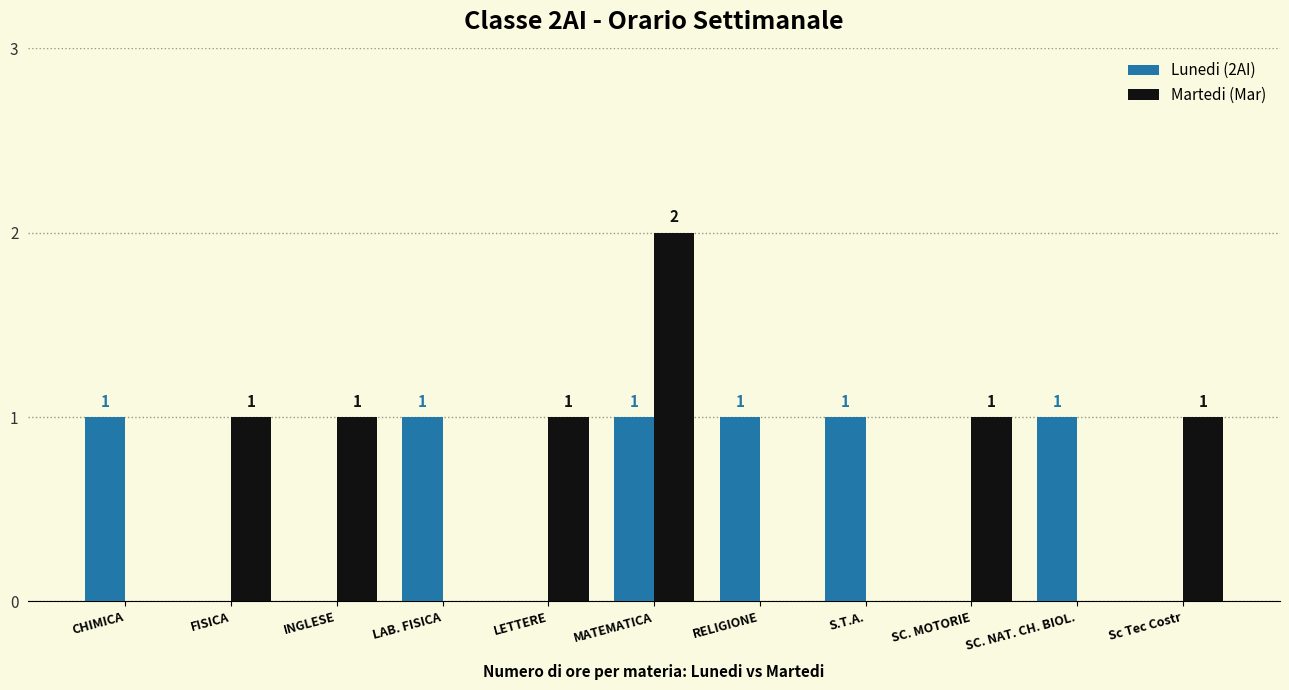

How many Lunedi (2AI) values are between 0 and 1?

11